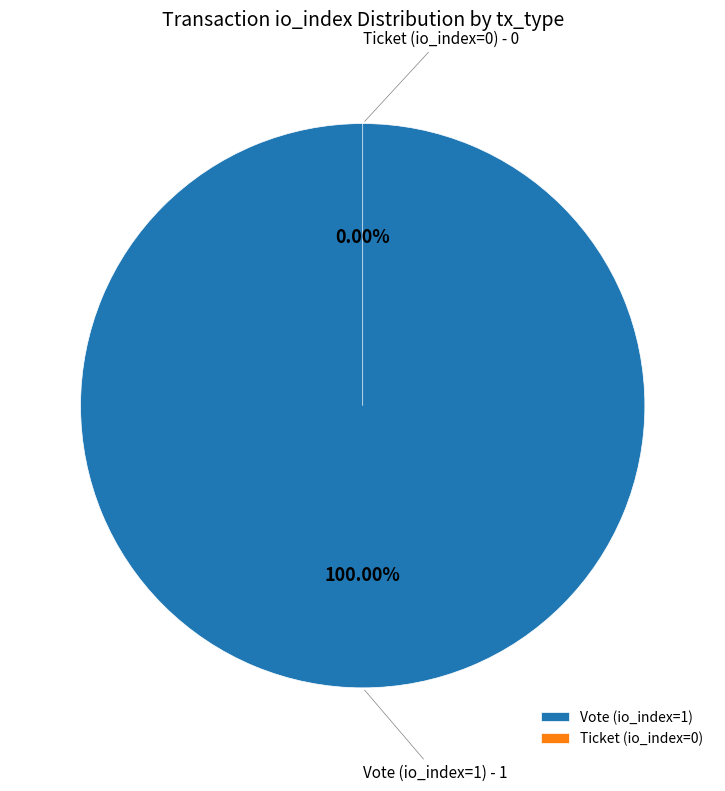

Rank the categories by value from lowest to highest.

Ticket (io_index=0), Vote (io_index=1)